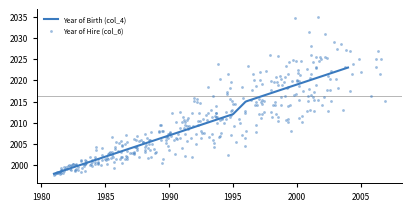

Which series has the widest spread of Y values?

Year of Hire (col_6)